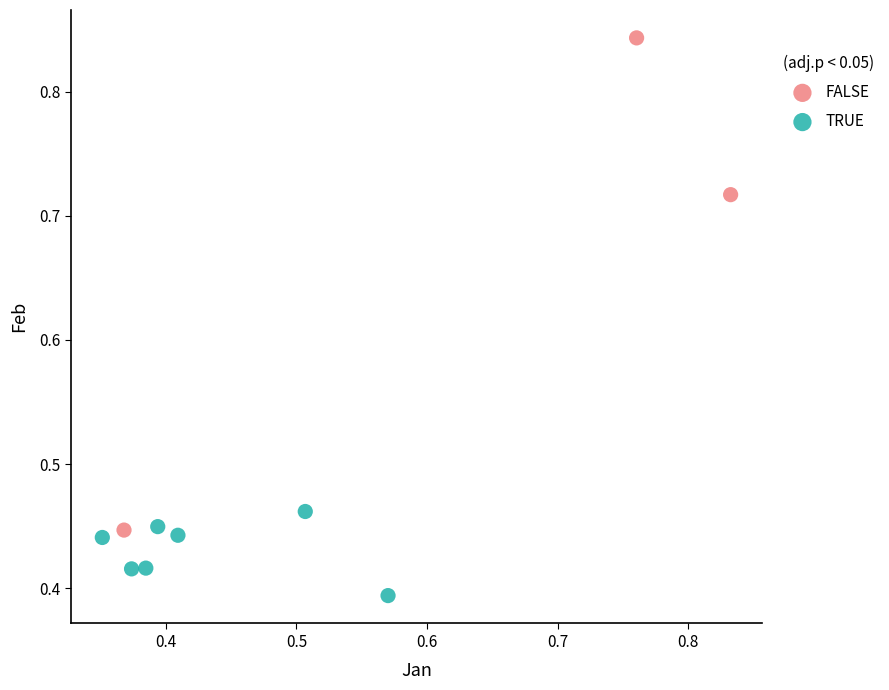

Which series reaches the maximum Y coordinate?

FALSE